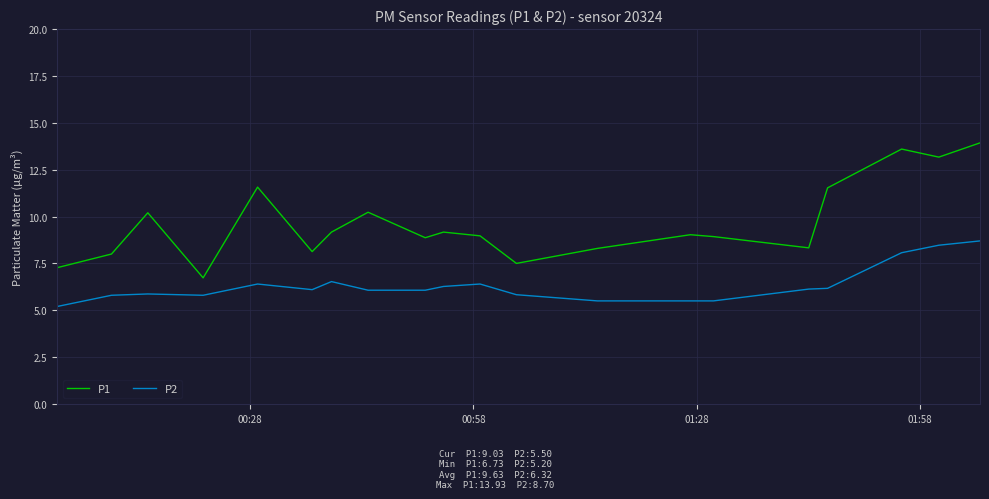

List the series in order of their overall mean, highest first.

P1, P2